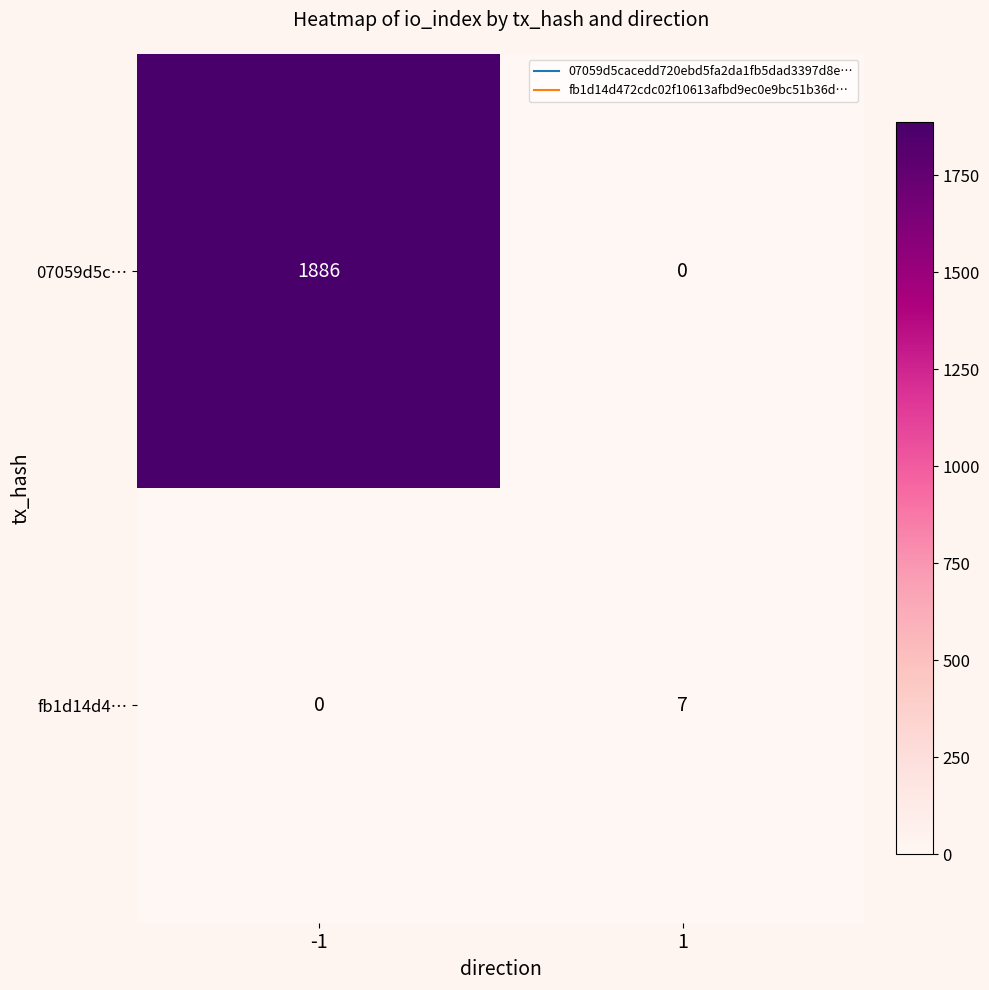

Which series has the largest range (max minus min)?

07059d5c…